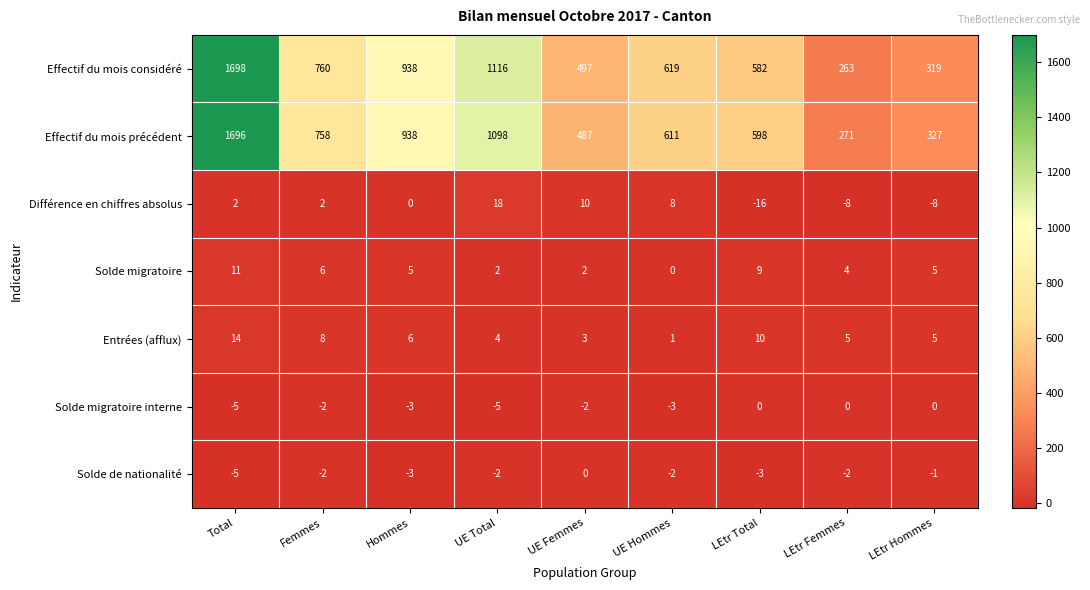

At how many categories does at least one series exceed 558?

6